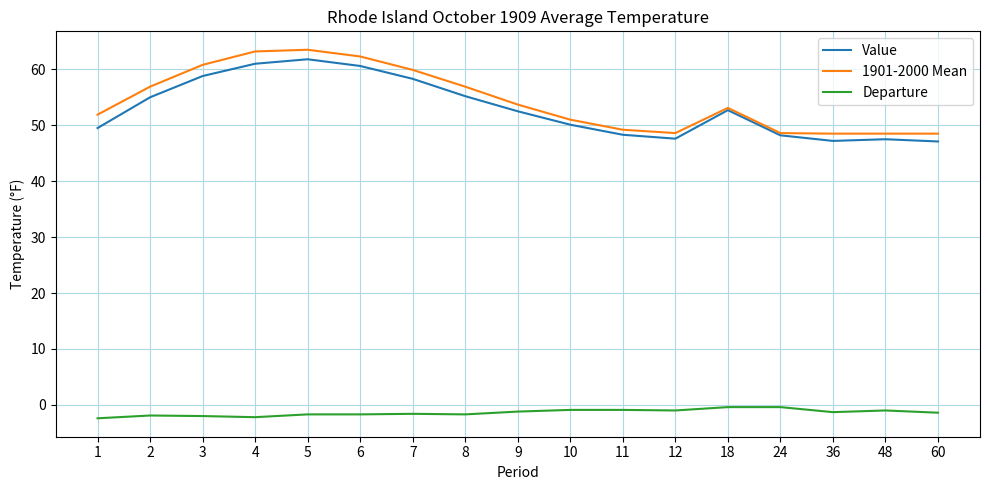

What is the sum of the Departure values at 5 and 10?

-2.6